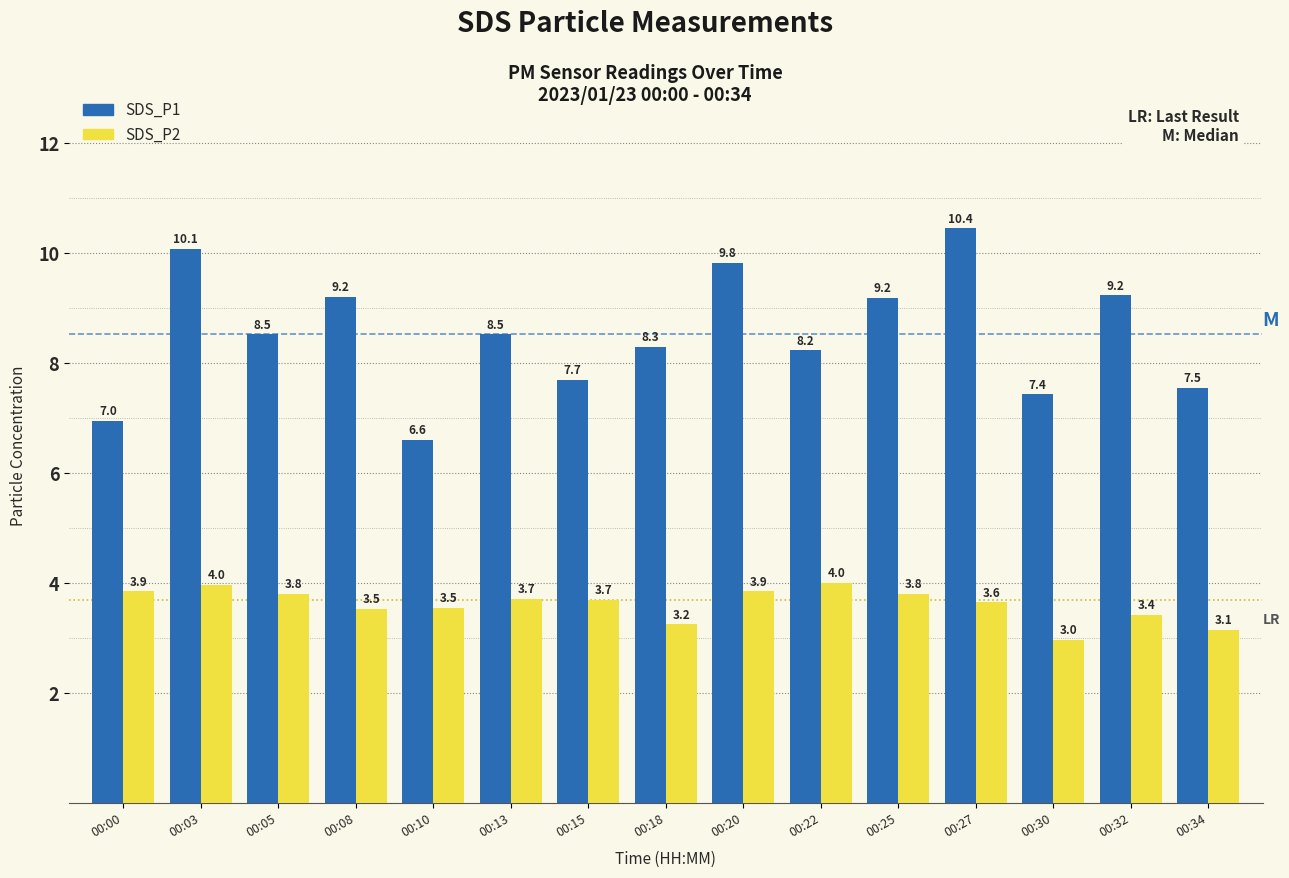

List the series in order of their overall mean, lowest first.

SDS_P2, SDS_P1